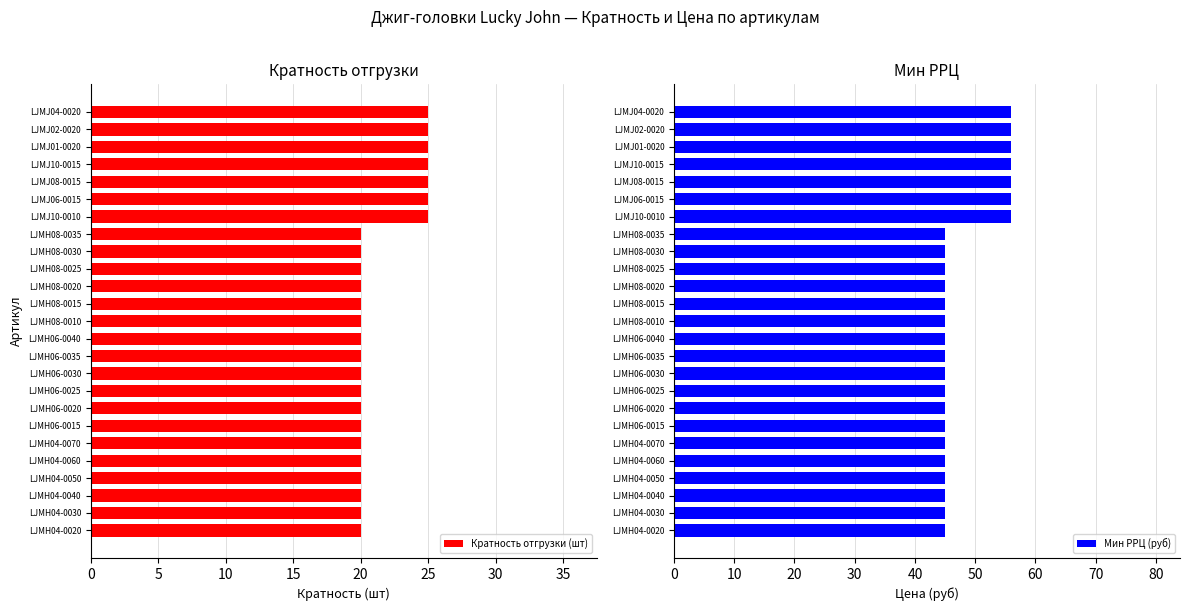

Rank the series by their maximum value, from lowest to highest.

Кратность отгрузки (шт), Мин РРЦ (руб)